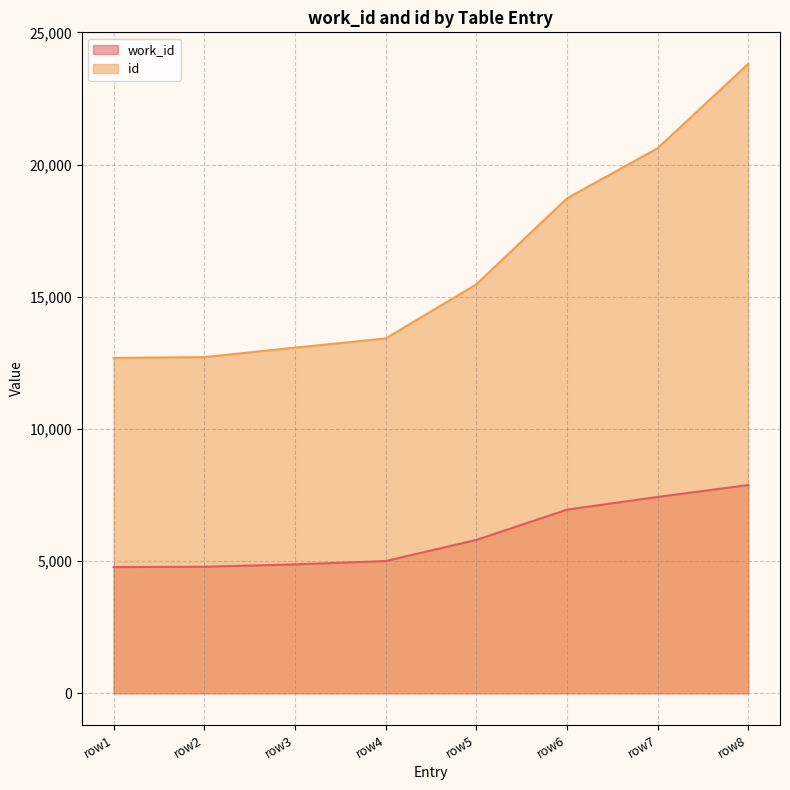

True or false: work_id and id cross at least once.

False